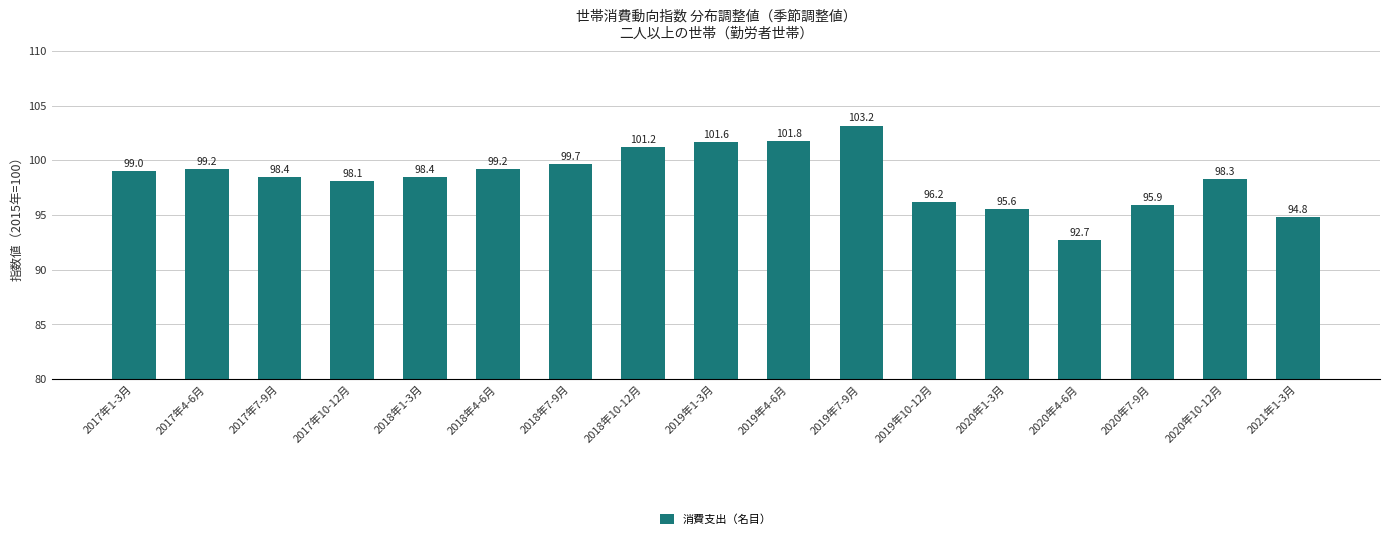

Reading left to right, transcribe all the data shown in this chart.

99.0	99.2	98.4	98.1	98.4	99.2	99.7	101.2	101.6	101.8	103.2	96.2	95.6	92.7	95.9	98.3	94.8